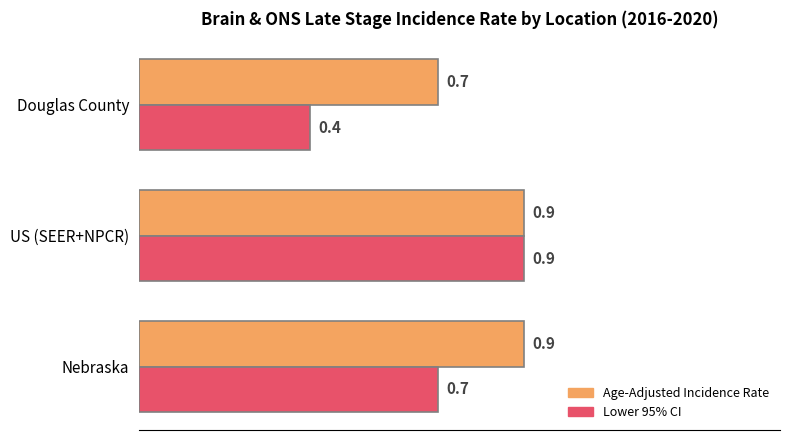

At which label does Age-Adjusted Incidence Rate reach its minimum?

Douglas County